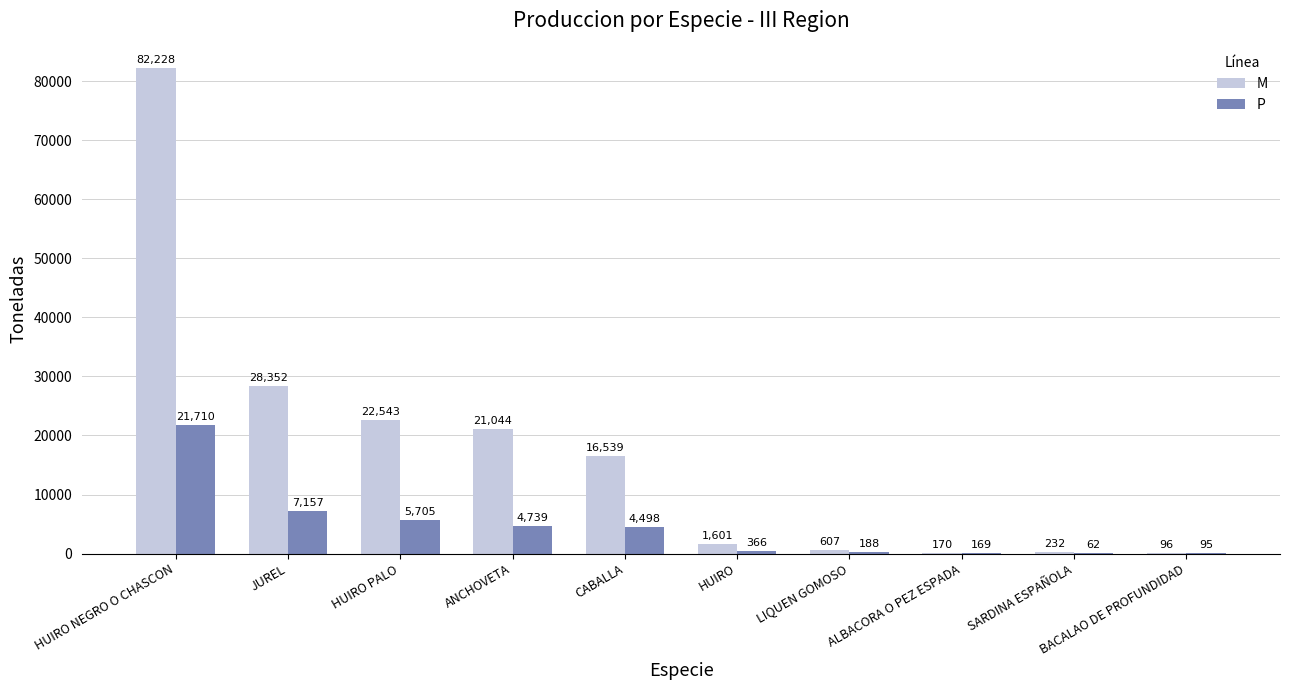

Where is M nearest to the value 41162?

JUREL